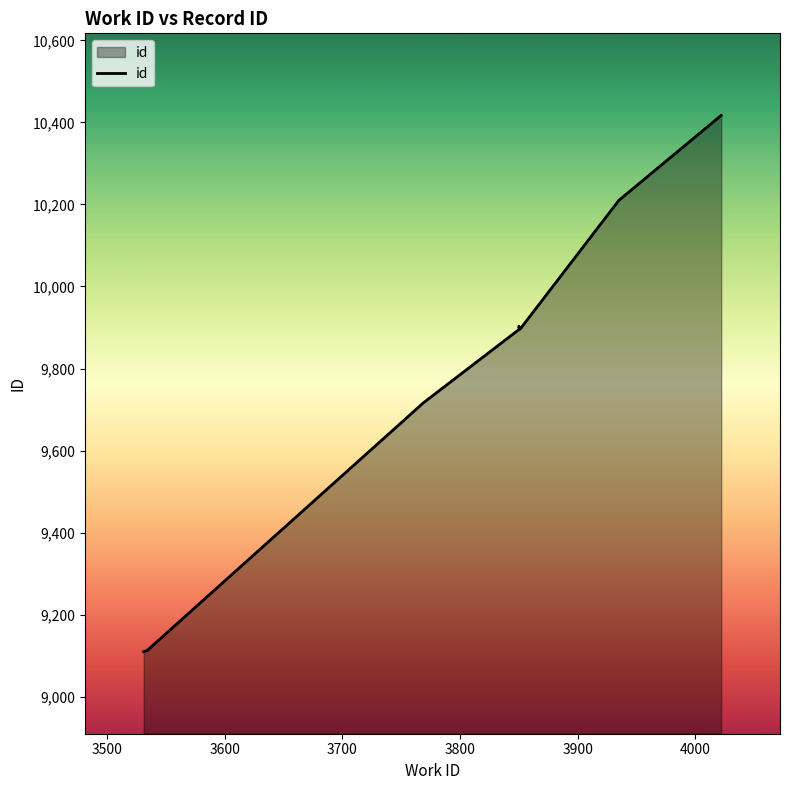

What is the difference between the maximum and minimum values?

1307